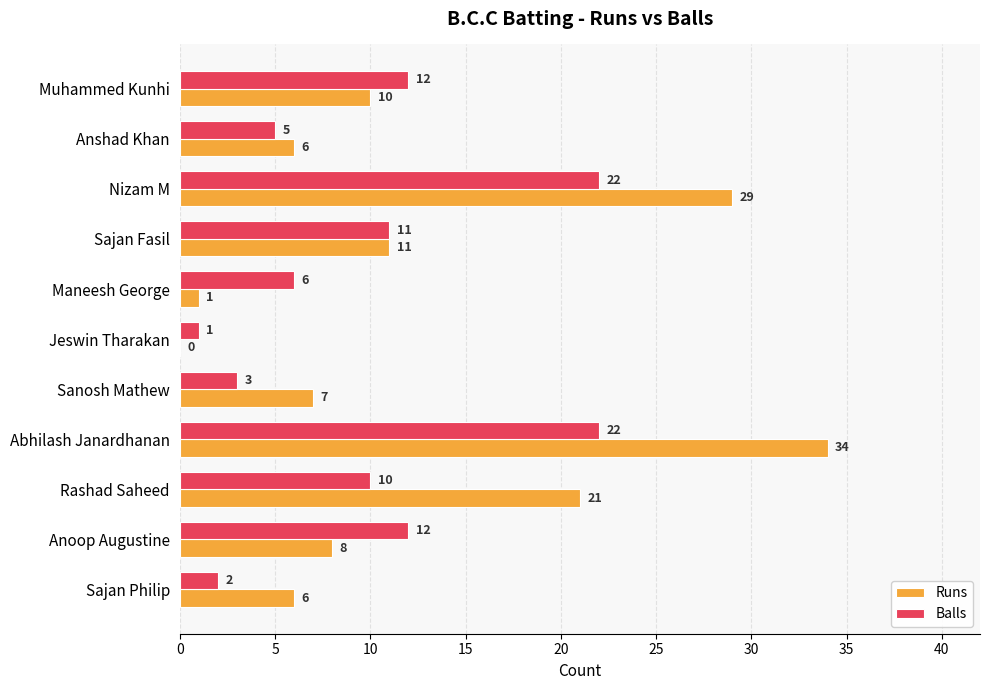

True or false: Runs has a value of 3 at Sajan Fasil.

False